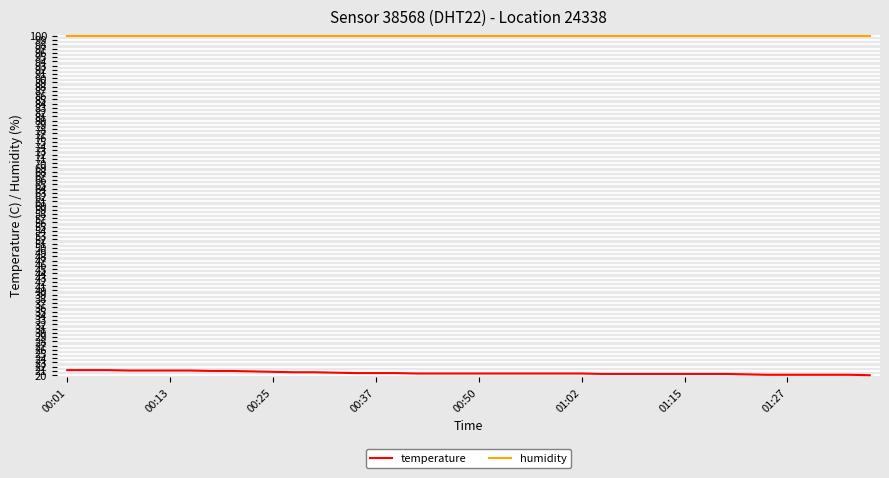

What is the smallest value displayed?

20.0